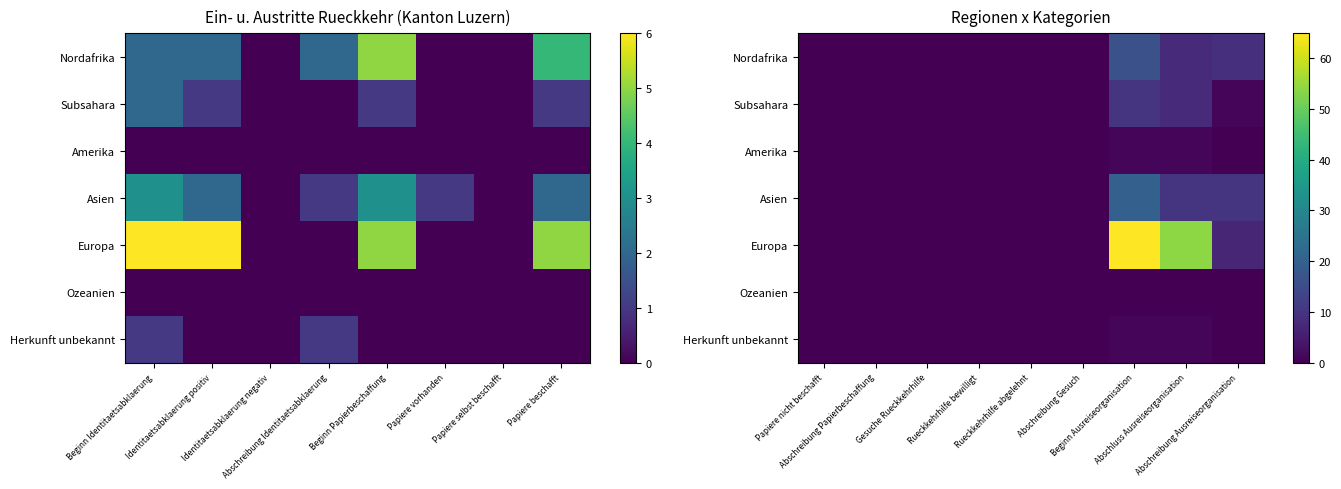

The value of Europa at Rueckkehrhilfe bewilligt is 0. True or false?

True